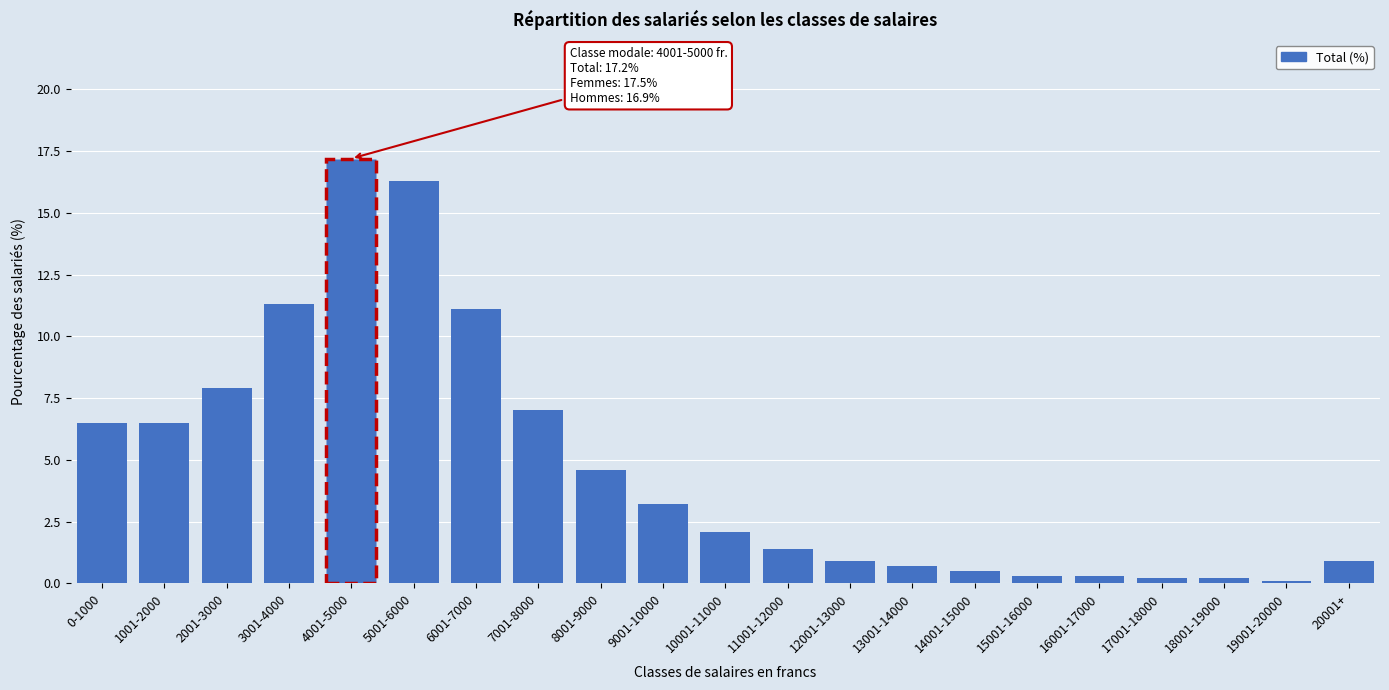

Reading left to right, transcribe all the data shown in this chart.

0-1000=6.5	1001-2000=6.5	2001-3000=7.9	3001-4000=11.3	4001-5000=17.2	5001-6000=16.3	6001-7000=11.1	7001-8000=7.0	8001-9000=4.6	9001-10000=3.2	10001-11000=2.1	11001-12000=1.4	12001-13000=0.9	13001-14000=0.7	14001-15000=0.5	15001-16000=0.3	16001-17000=0.3	17001-18000=0.2	18001-19000=0.2	19001-20000=0.1	20001+=0.9